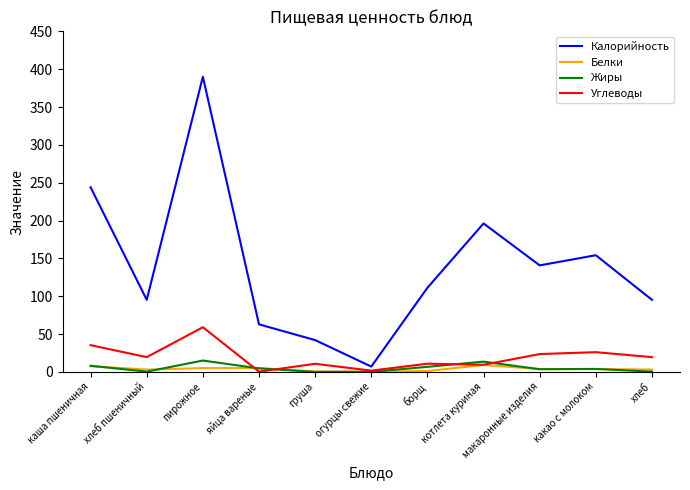

Where does the Жиры series first go above 3?

каша пшеничная